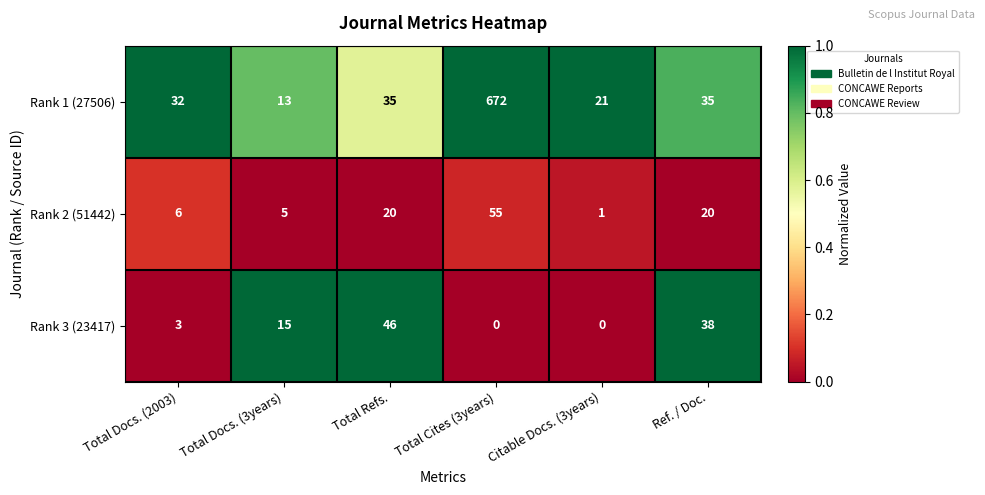

Between Total Docs. (2003) and Citable Docs. (3years), which series saw the biggest shift?

Rank 1 (27506)